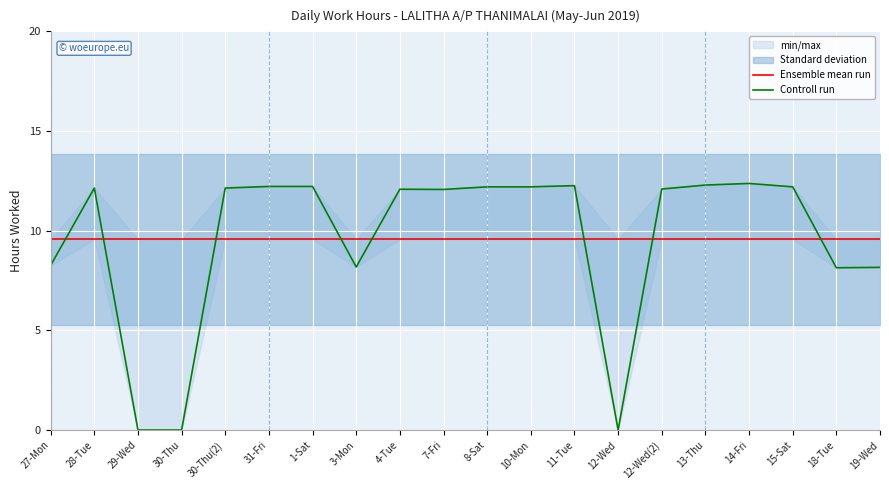

Between 4-Tue and 18-Tue, which series saw the biggest shift?

Controll run